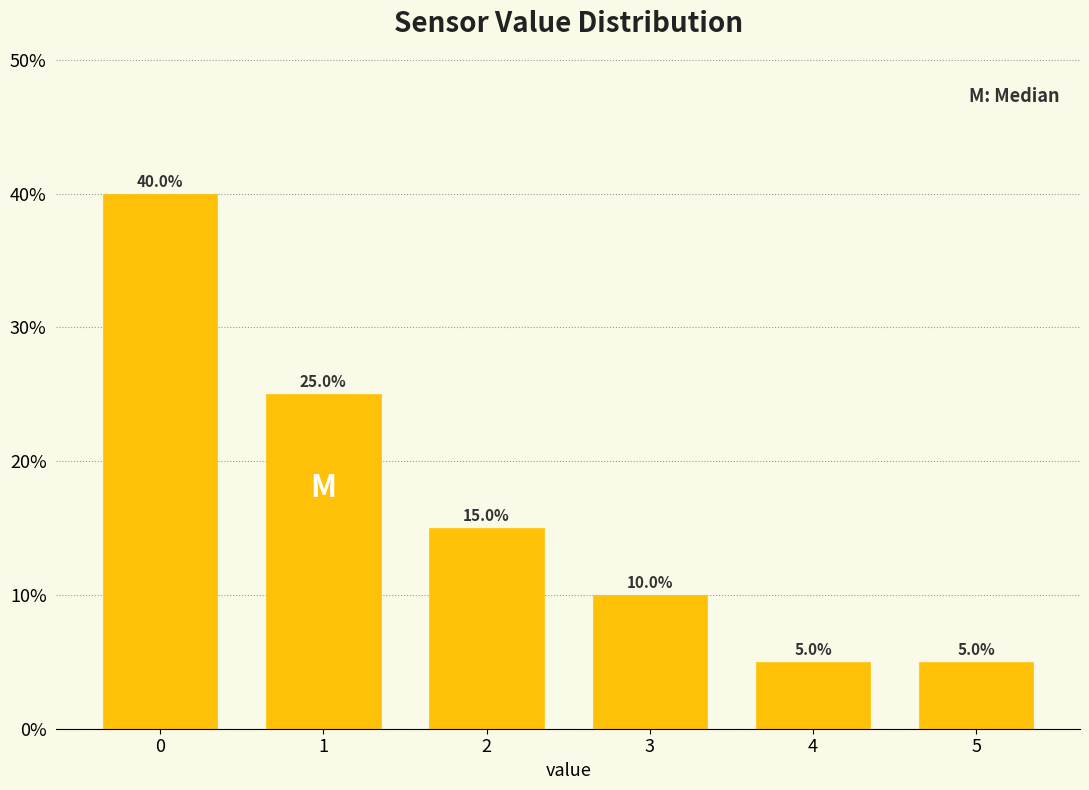

Reading left to right, extract all data points from this chart.

40	25	15	10	5	5